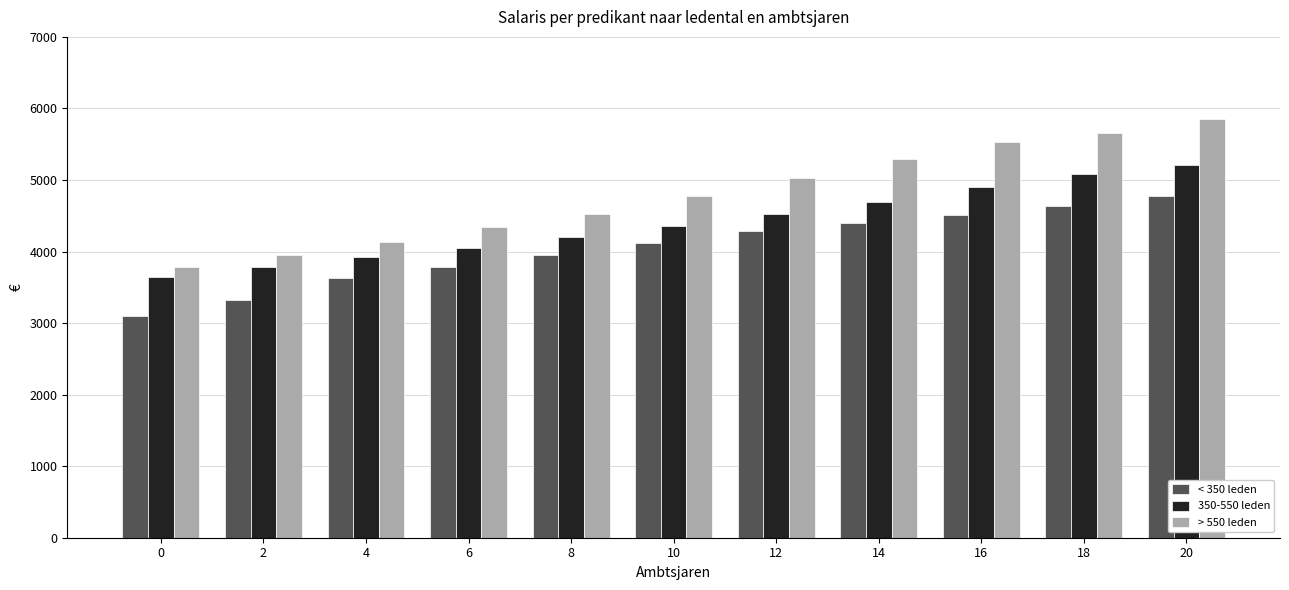

Does the chart contain stacked bars?

No